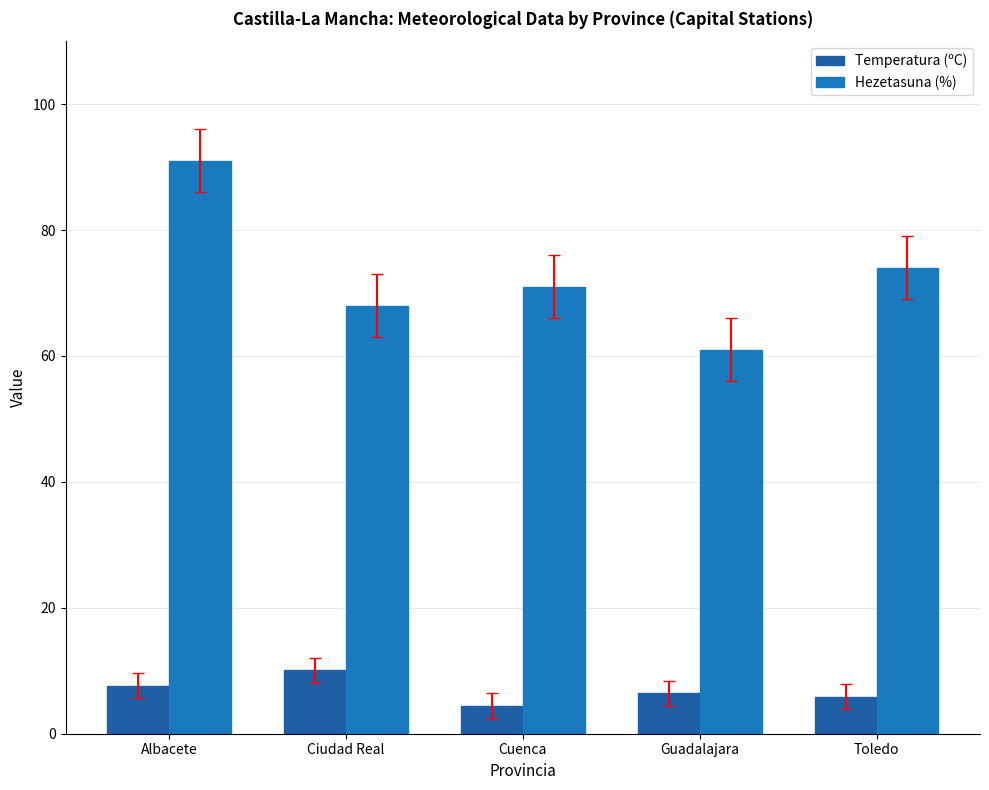

What is the difference between the maximum and second lowest values in the Temperatura (ºC) series?

4.2